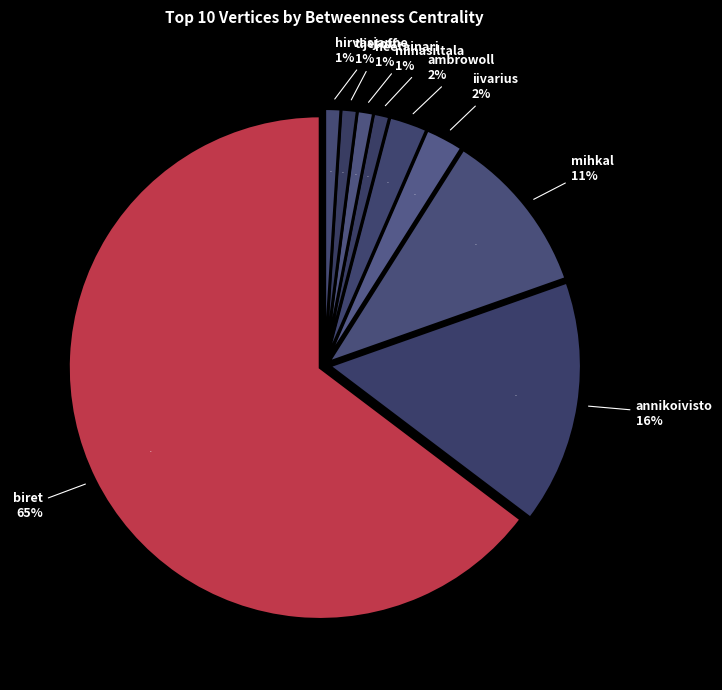

Is it true that biret is 73% of the pie?

False